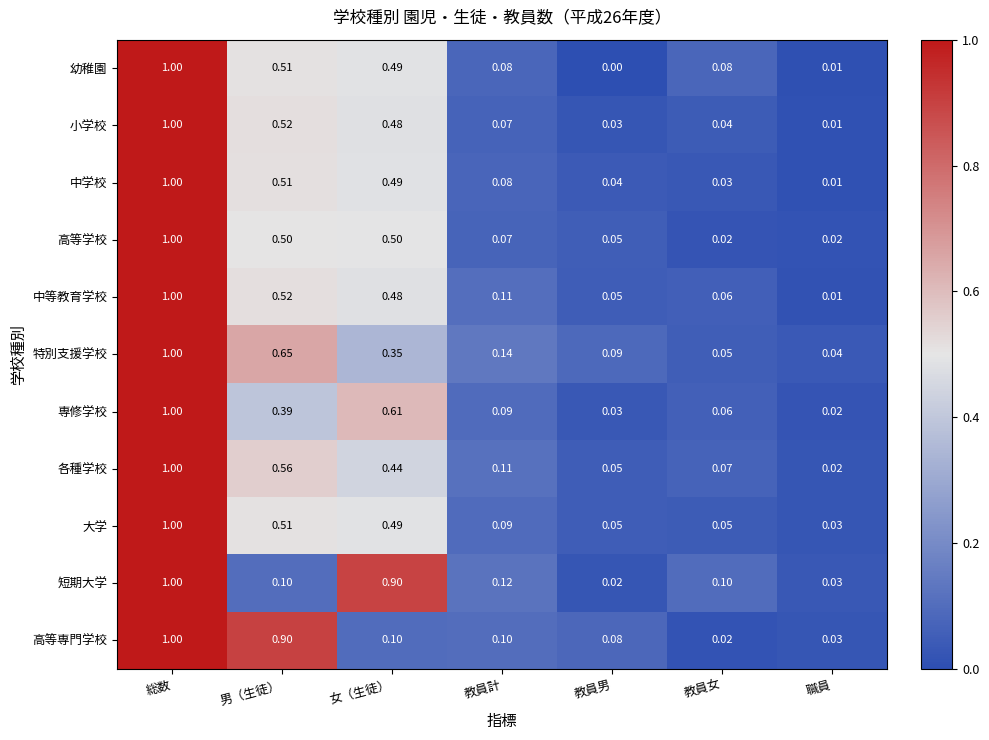

At which category is the sum across all series the highest?

総数